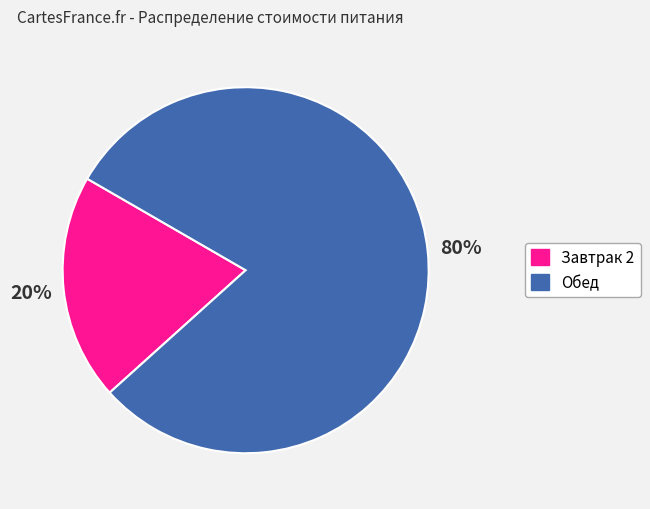

Rank the categories by value from lowest to highest.

Завтрак 2, Обед